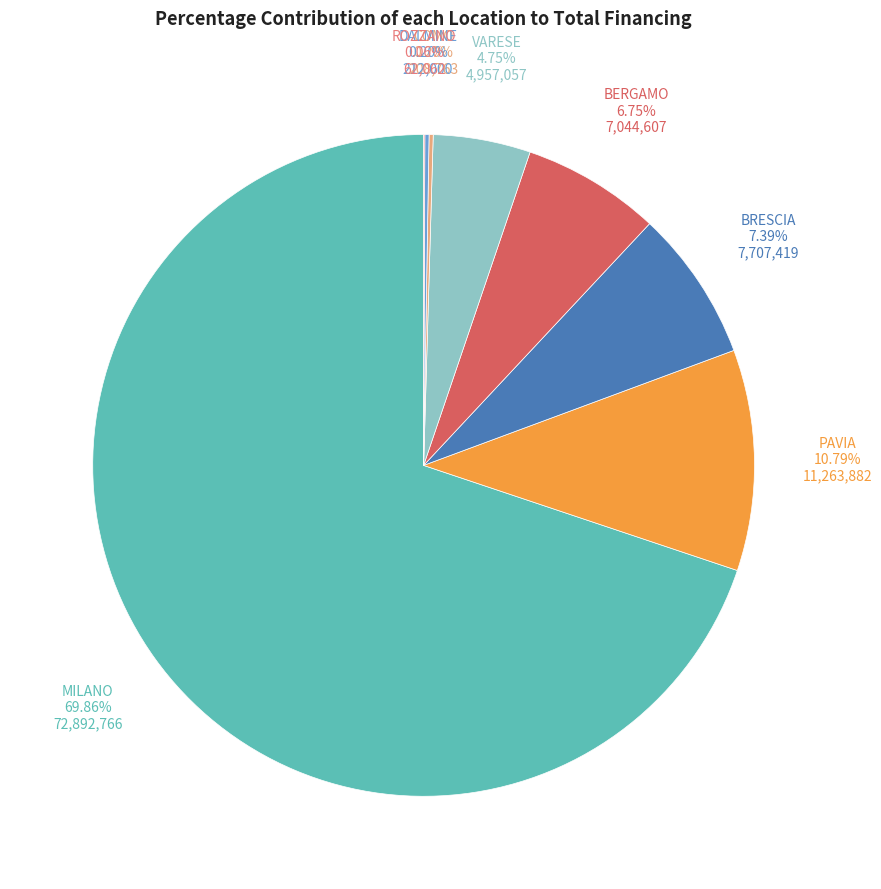

What percentage is the BRESCIA slice, to the nearest percent?

7%